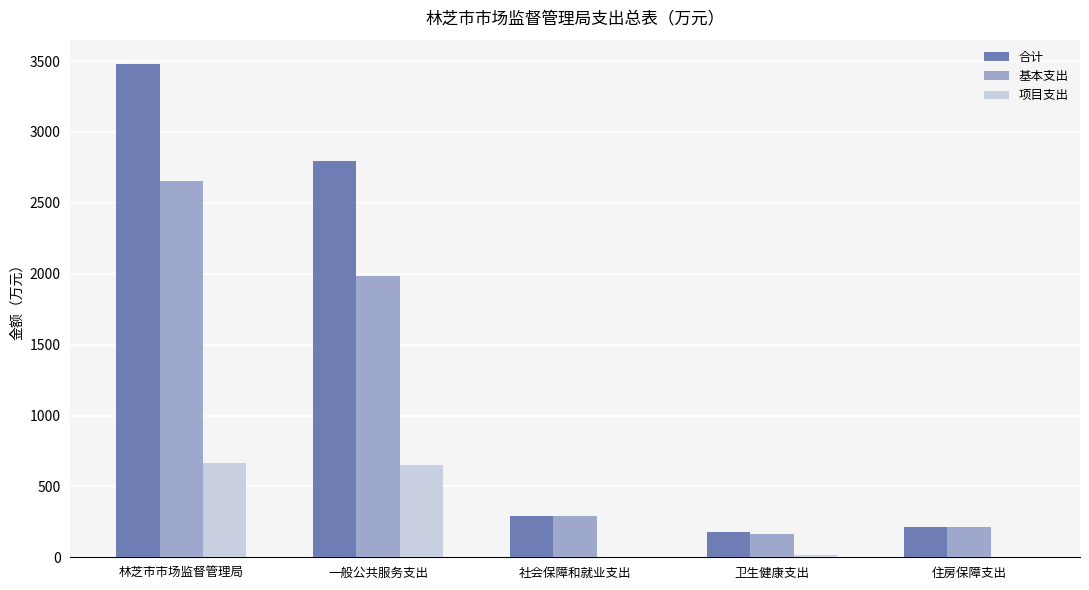

What is the total value across all series at 卫生健康支出?

360.2